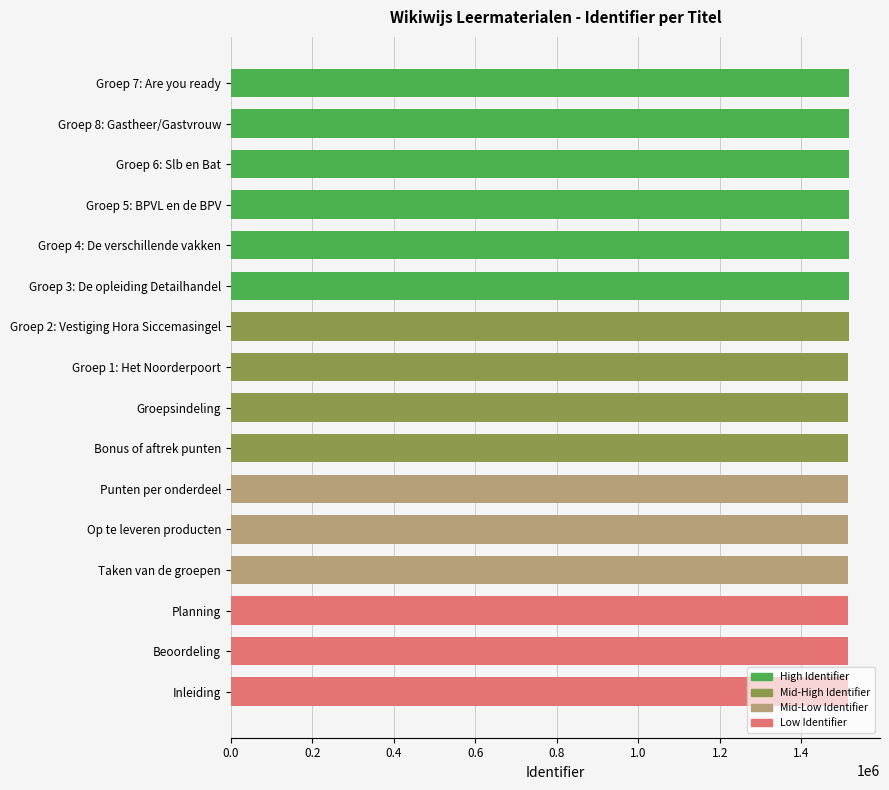

True or false: the data shows 1514582 at Taken van de groepen.

True